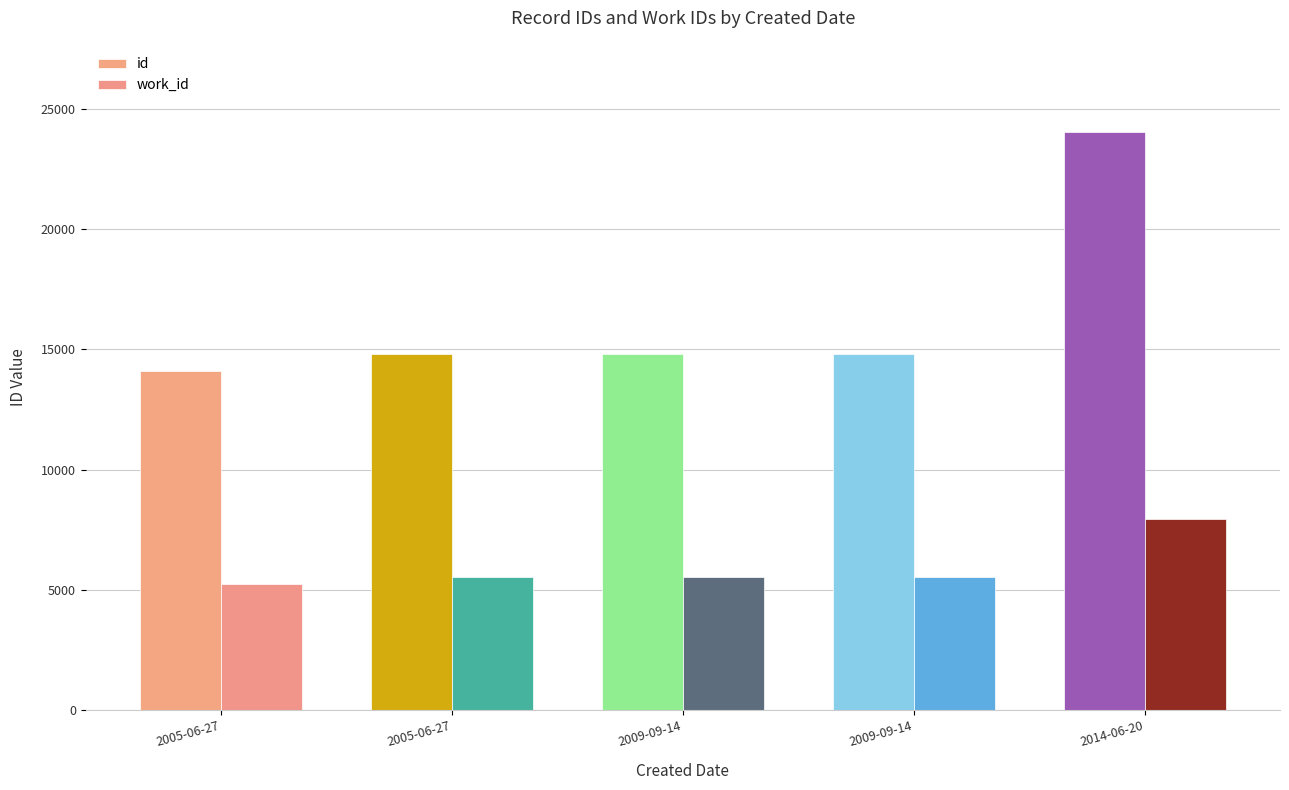

What is the difference between the highest and lowest values at 2009-09-14?

9279